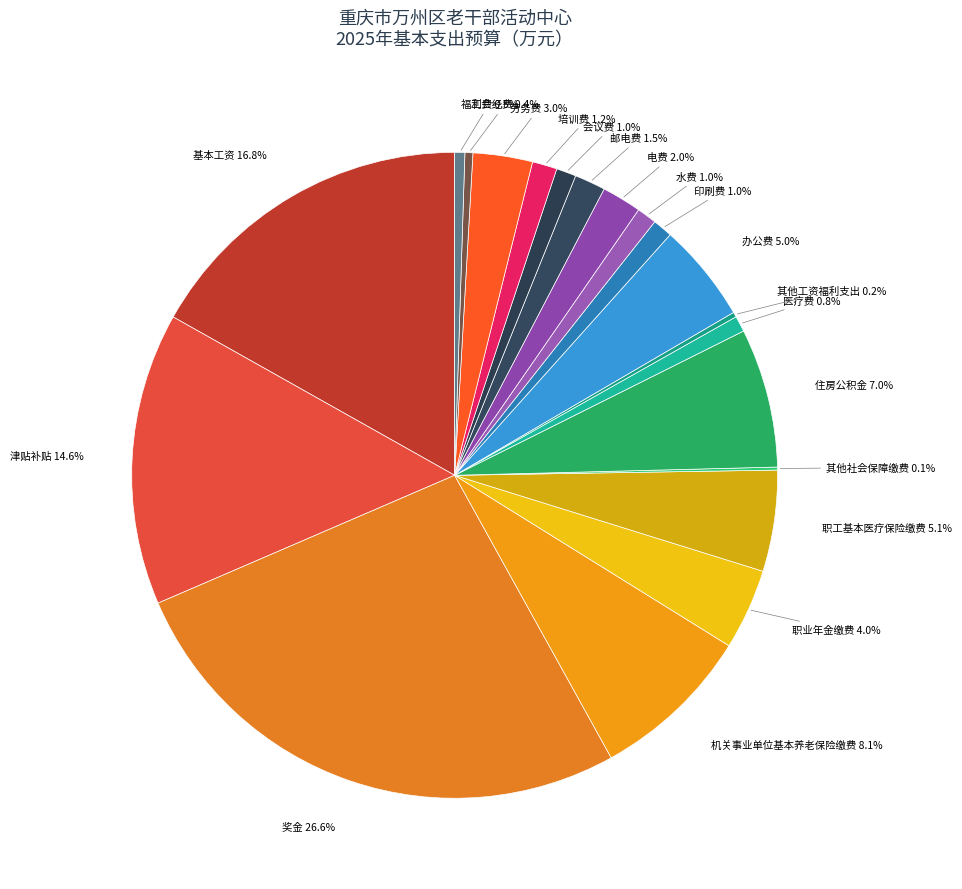

Does 职工基本医疗保险缴费 represent more than half of the total?

No